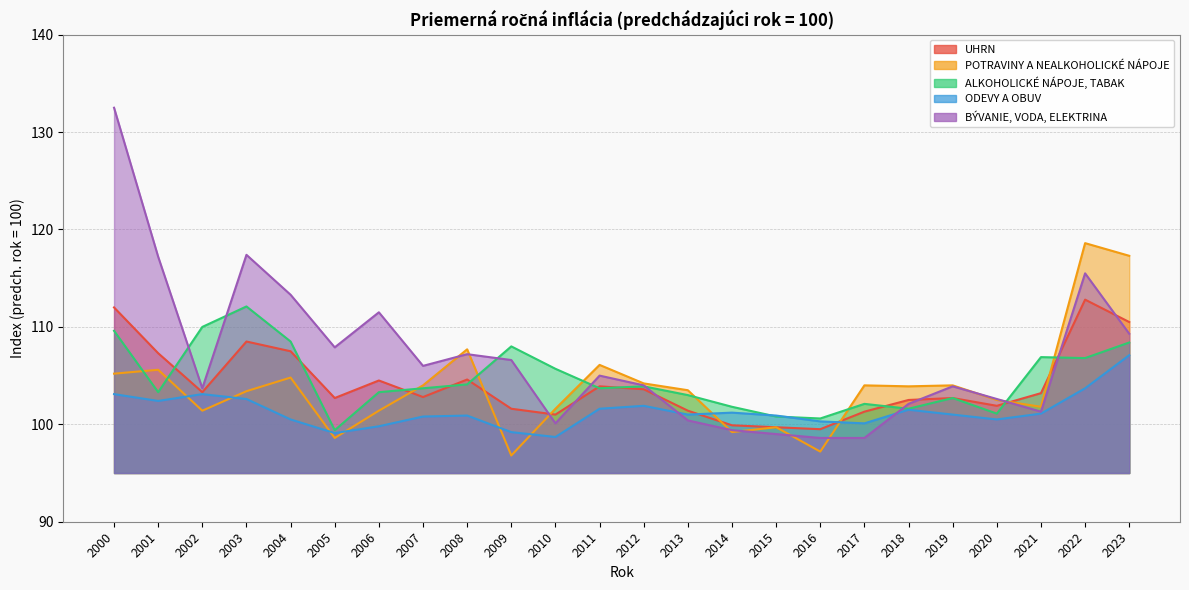

Which series has the largest total across all categories?

BÝVANIE, VODA, ELEKTRINA